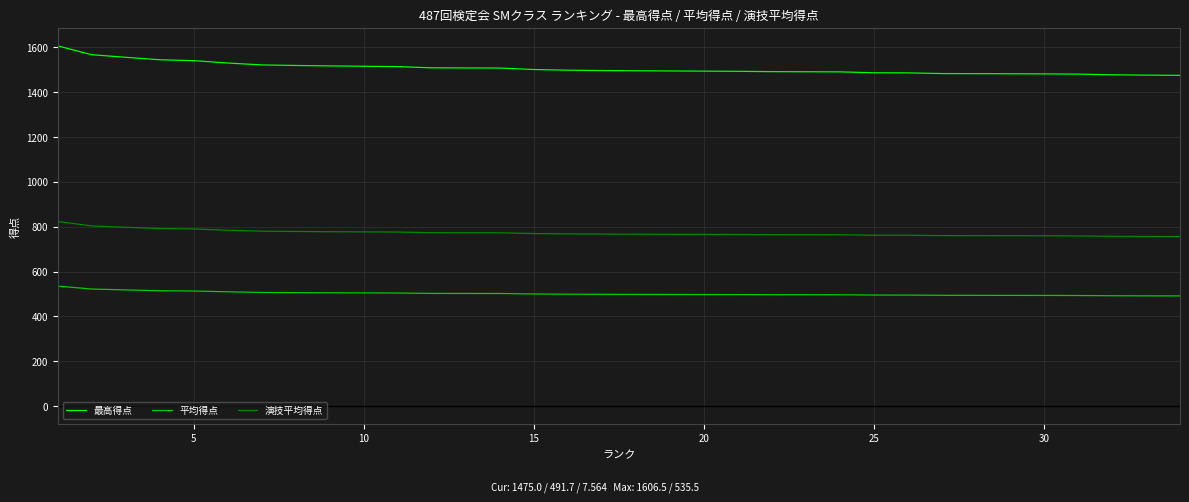

Does the chart display data point markers on the line(s)?

No